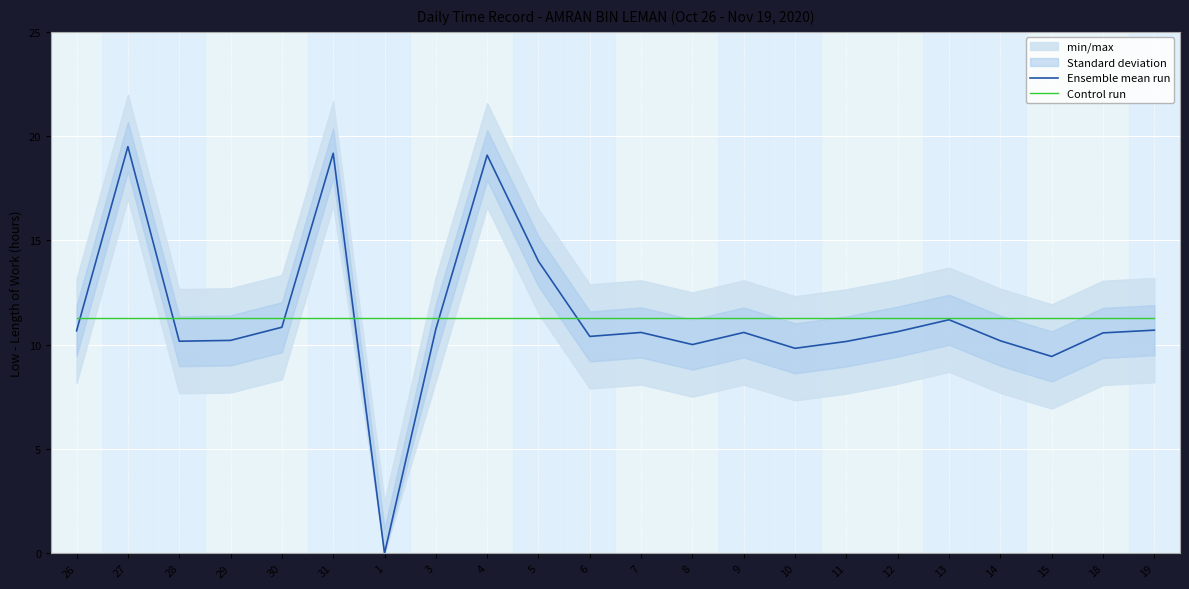

How many values in the Ensemble mean run series are below 10?

3